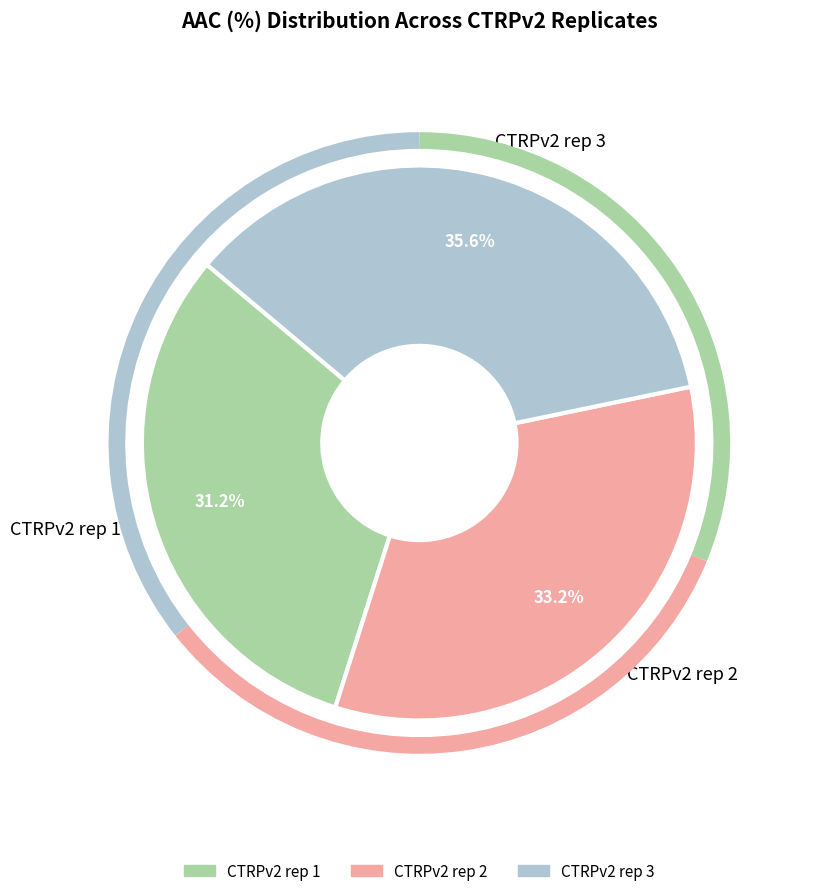

What is the ratio of the value at CTRPv2 rep 1 to the value at CTRPv2 rep 3?

0.9